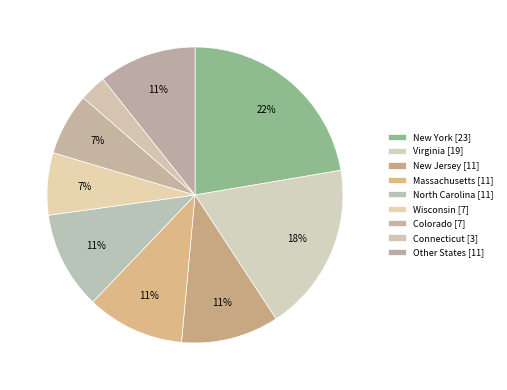

How many segments does this pie chart have?

9